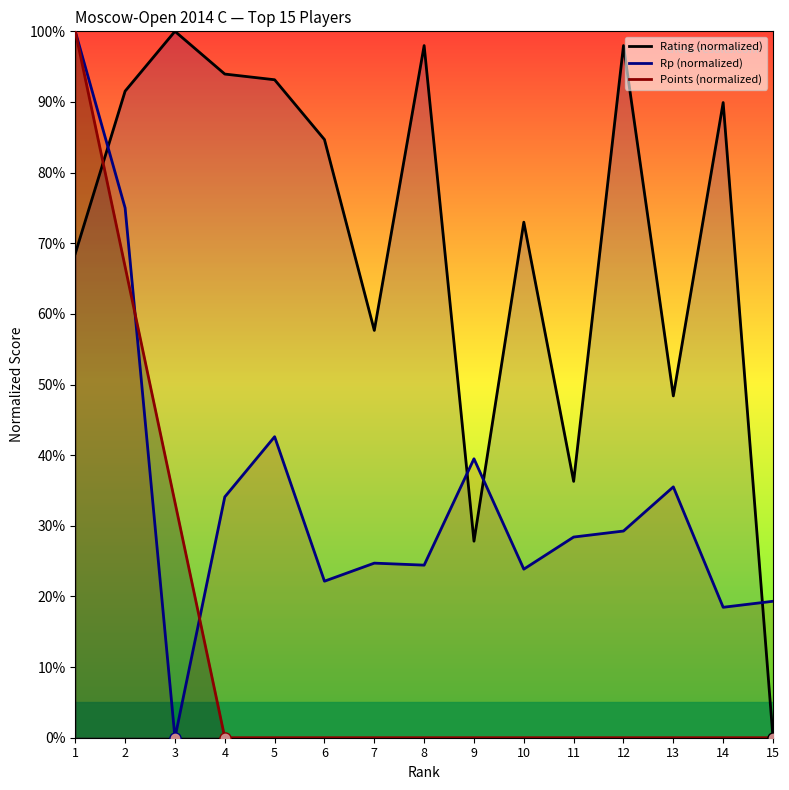

Count the number of data series in this chart.

3